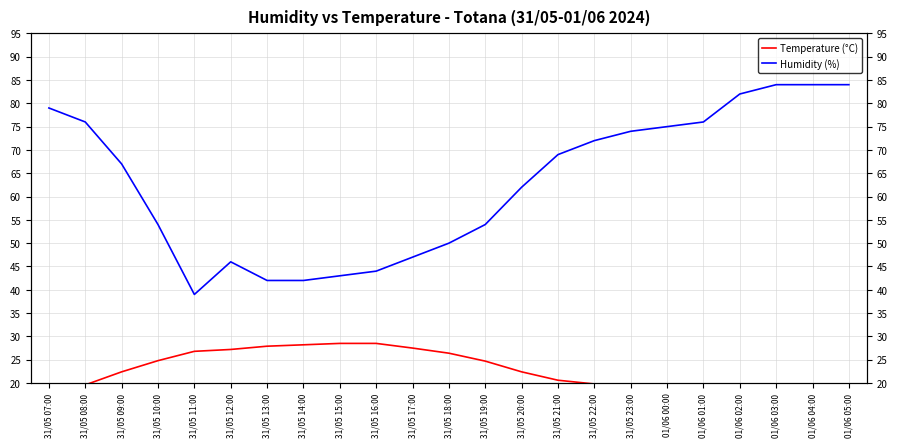

Count the number of data series in this chart.

2